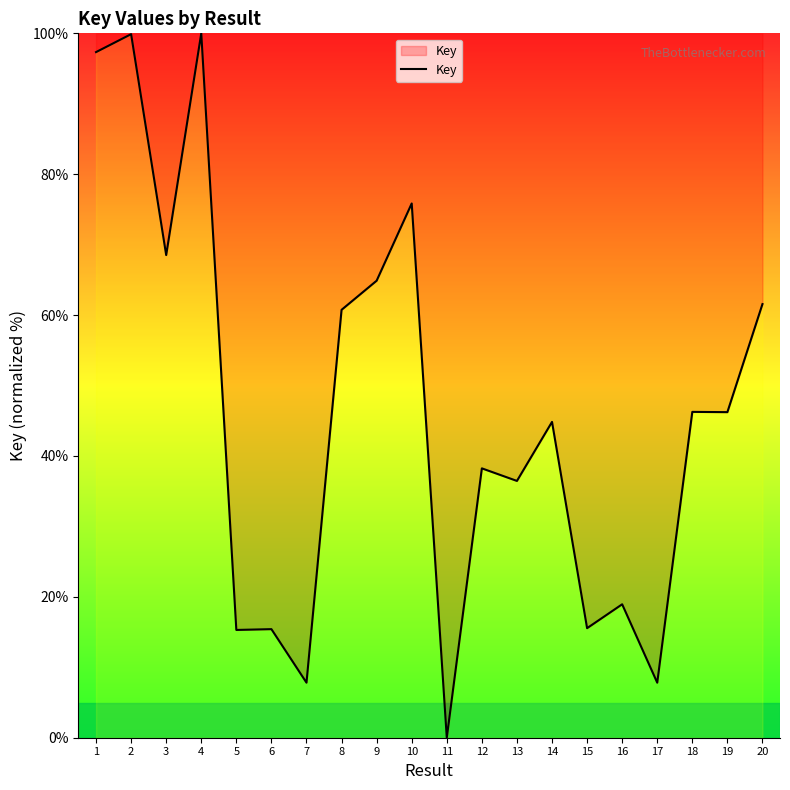

True or false: there are more than 1 points higher than both neighbors.

True